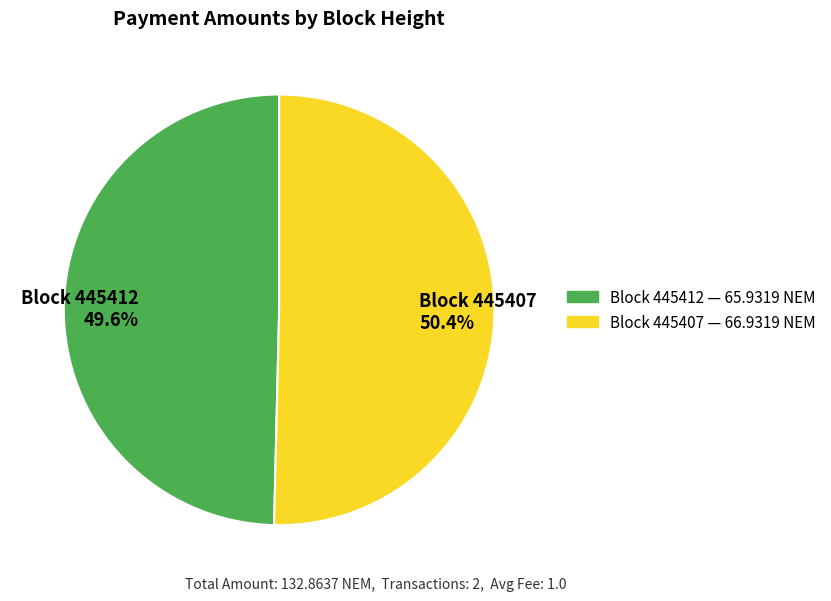

Which category has the biggest portion of the pie?

Block 445407 50.4%